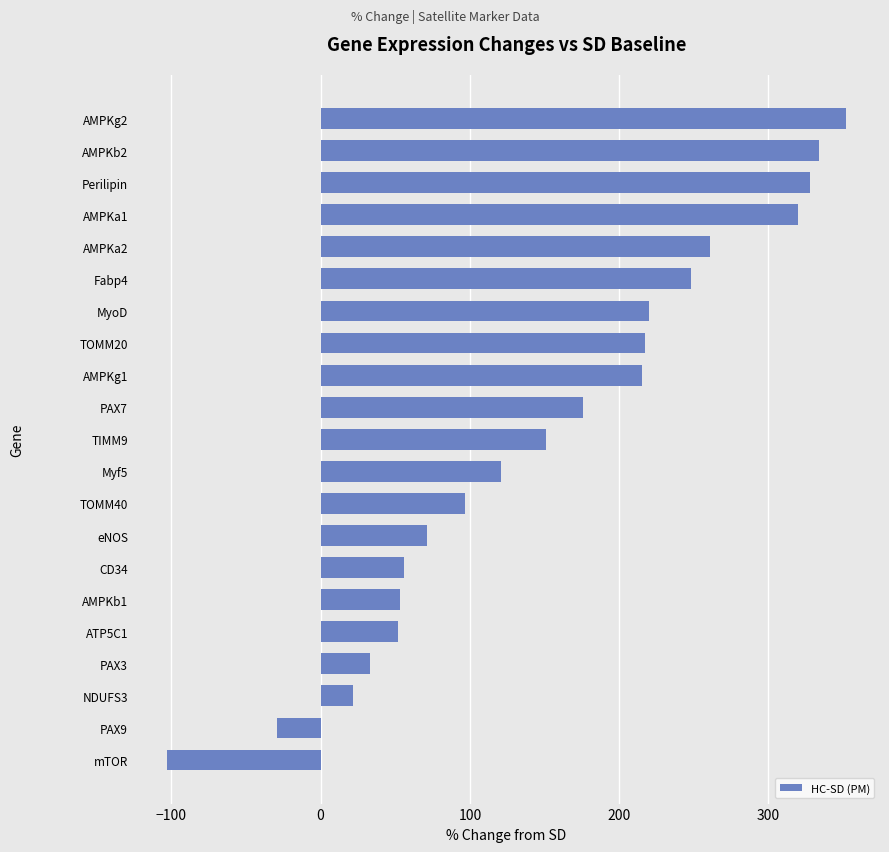

Which category has the highest value across all series?

AMPKg2